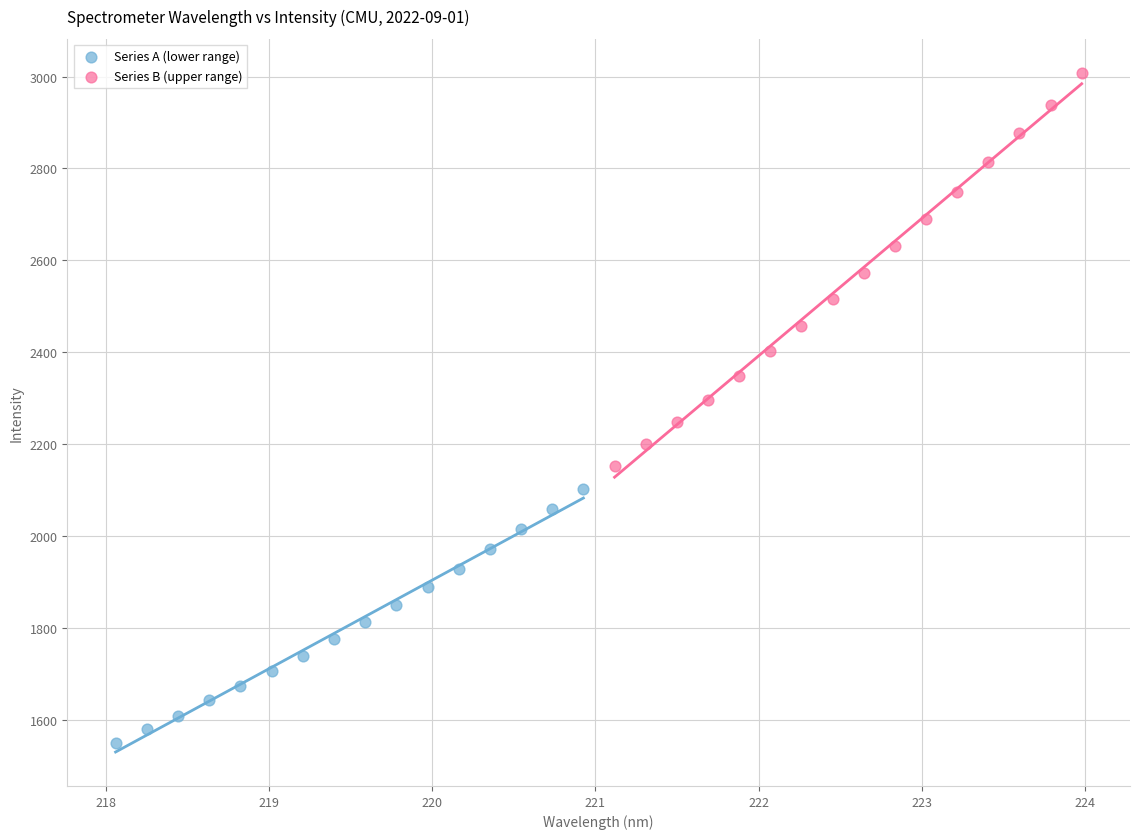

What are all the series names shown in the legend?

Series A (lower range), Series B (upper range)